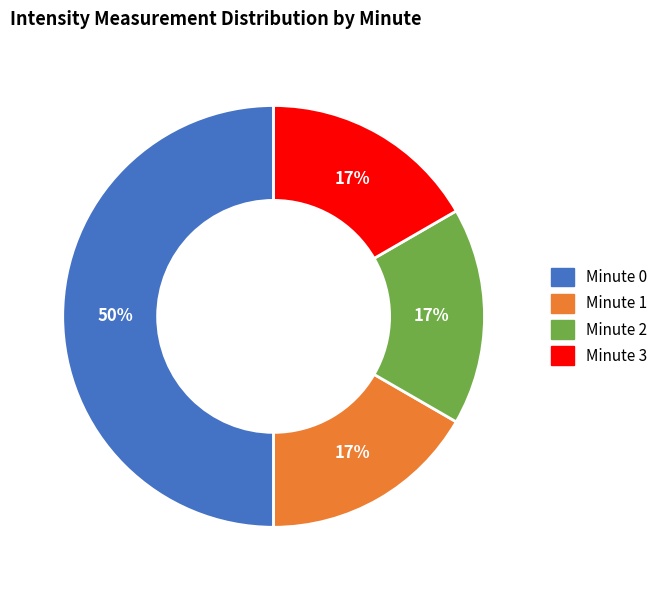

To the nearest percent, what is the difference between the Minute 0 and Minute 2 slice percentages?

33%